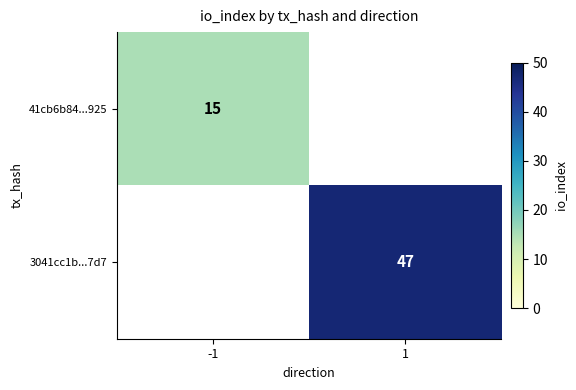

Is it true that 3041cc1b...7d7 equals 47 at 1?

True